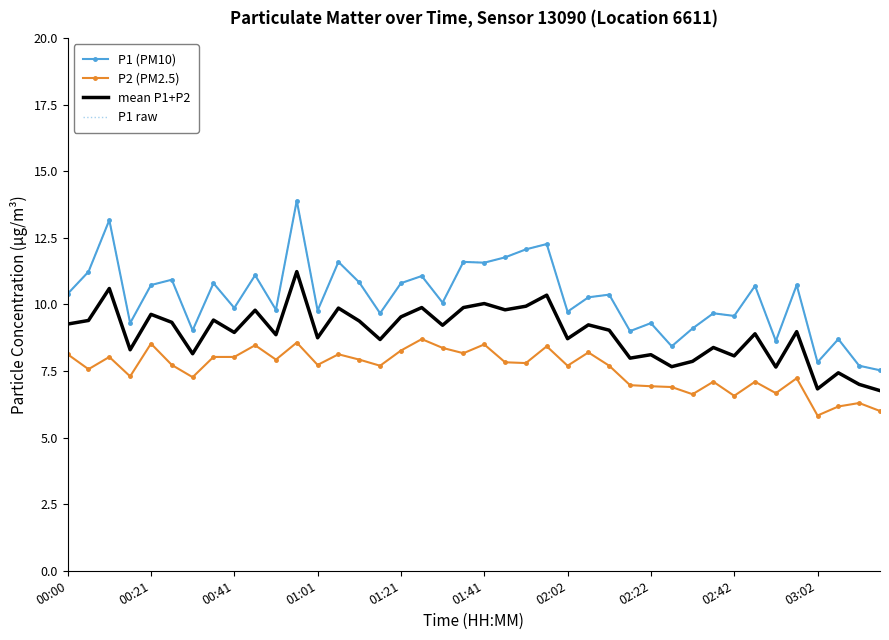

True or false: P1 raw and P2 (PM2.5) intersect in this chart.

False